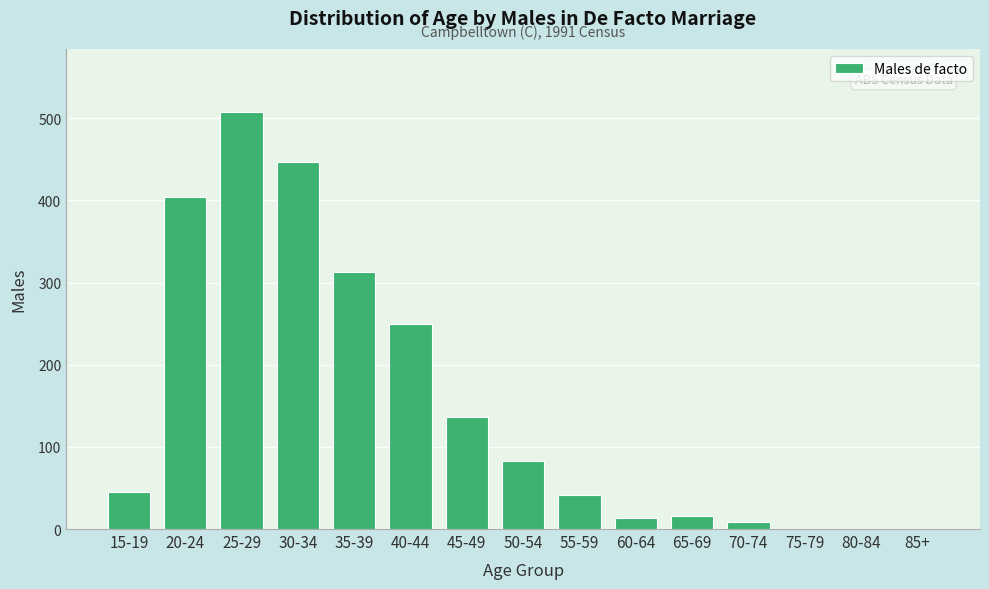

Reading right to left, extract all data points from this chart.

85+=0	80-84=0	75-79=0	70-74=8	65-69=16	60-64=13	55-59=42	50-54=83	45-49=136	40-44=249	35-39=313	30-34=447	25-29=508	20-24=404	15-19=45